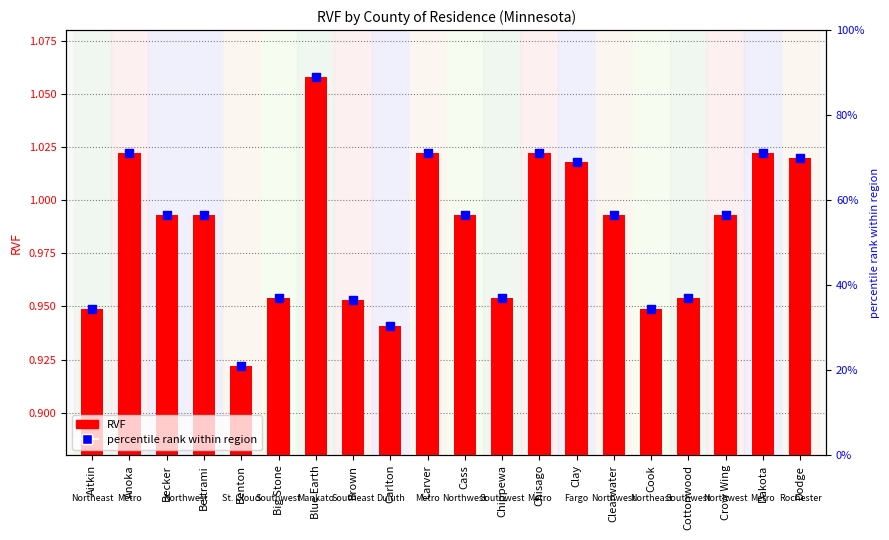

Which series contains the highest Y value?

RVF